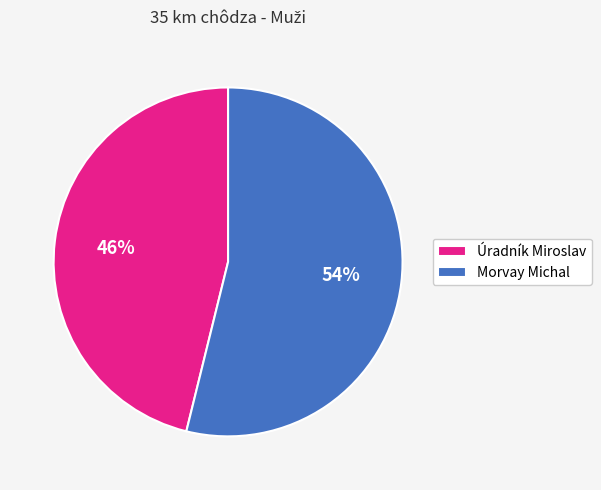

To the nearest percent, what portion does Úradník Miroslav represent?

46%